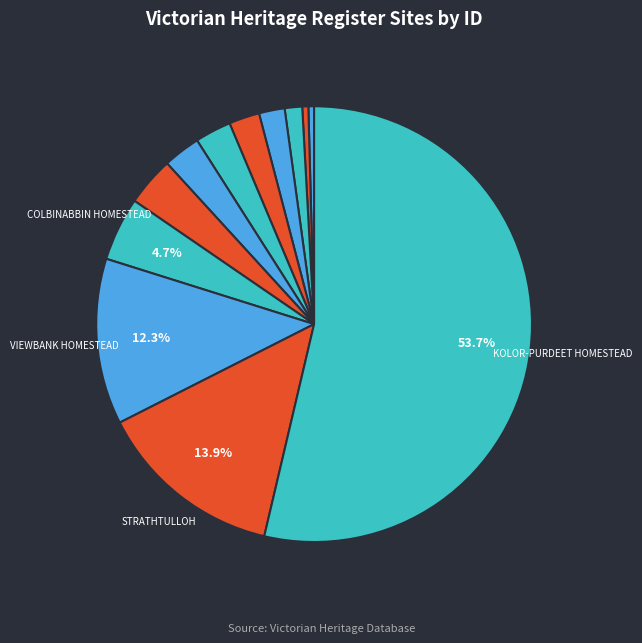

How many segments does this pie chart have?

12